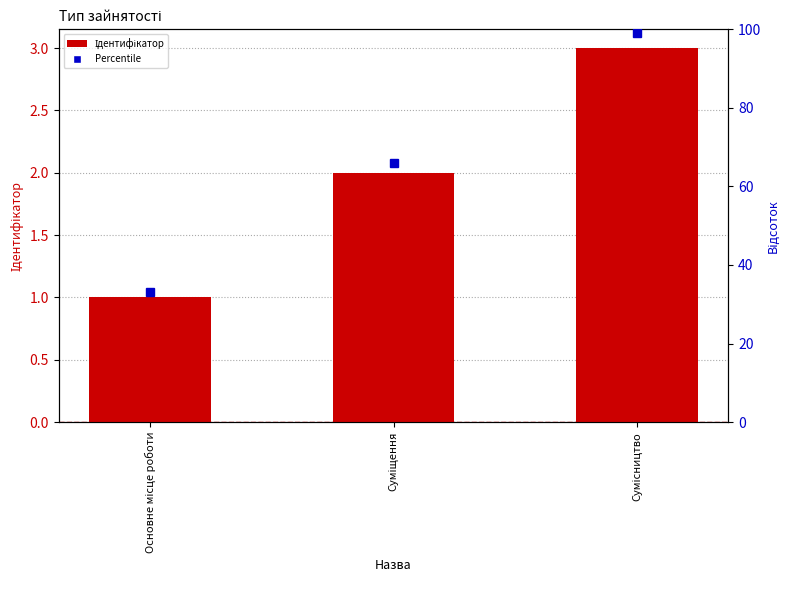

Does the chart contain any negative values?

No